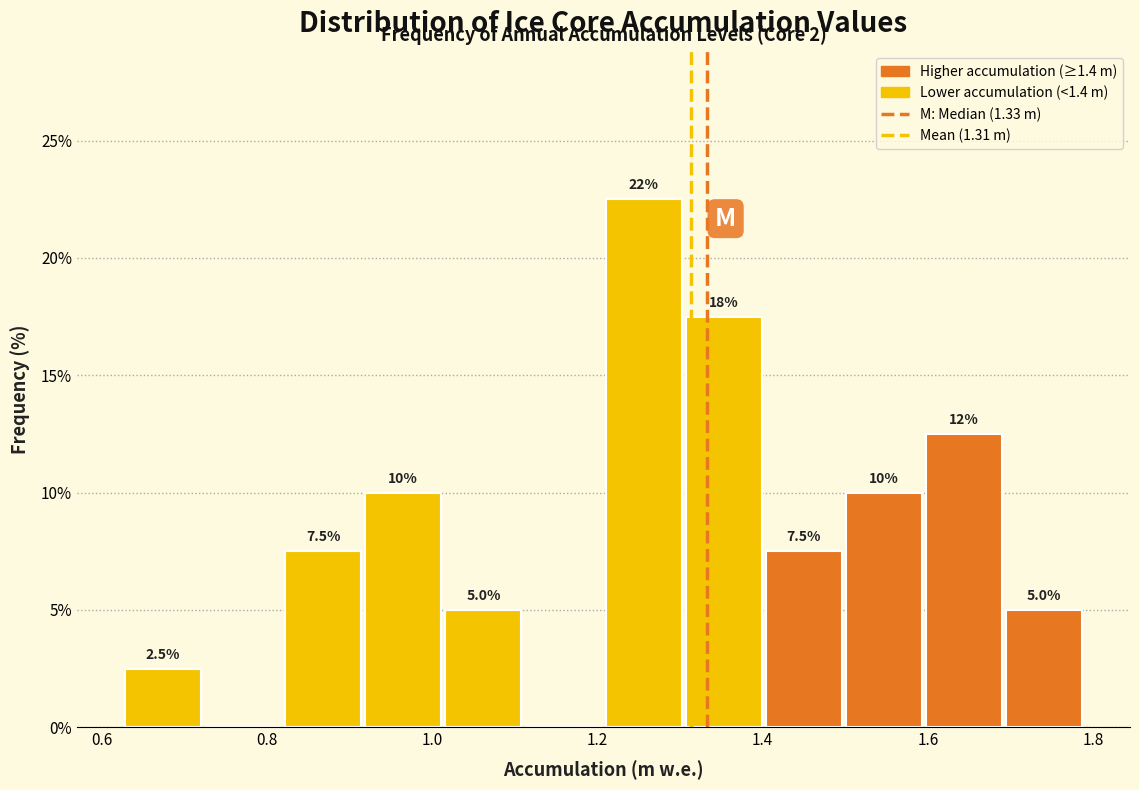

Which range on the x-axis has the tallest bar?

1.20 to 1.30